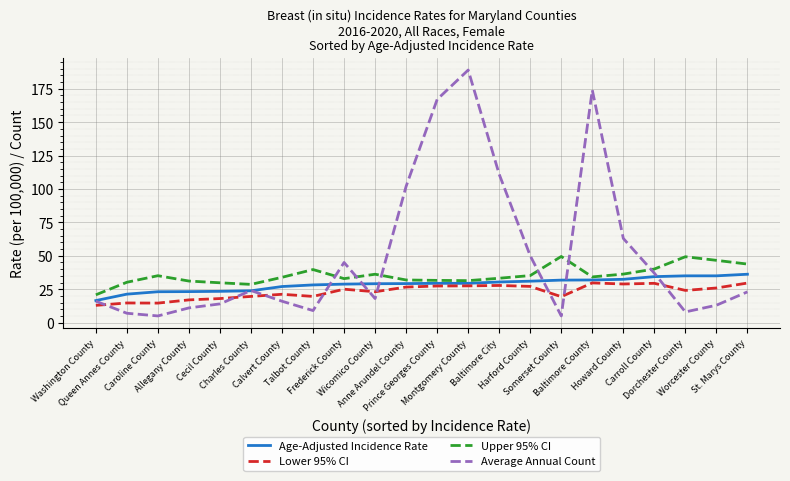

True or false: Average Annual Count and Age-Adjusted Incidence Rate cross at least once.

True